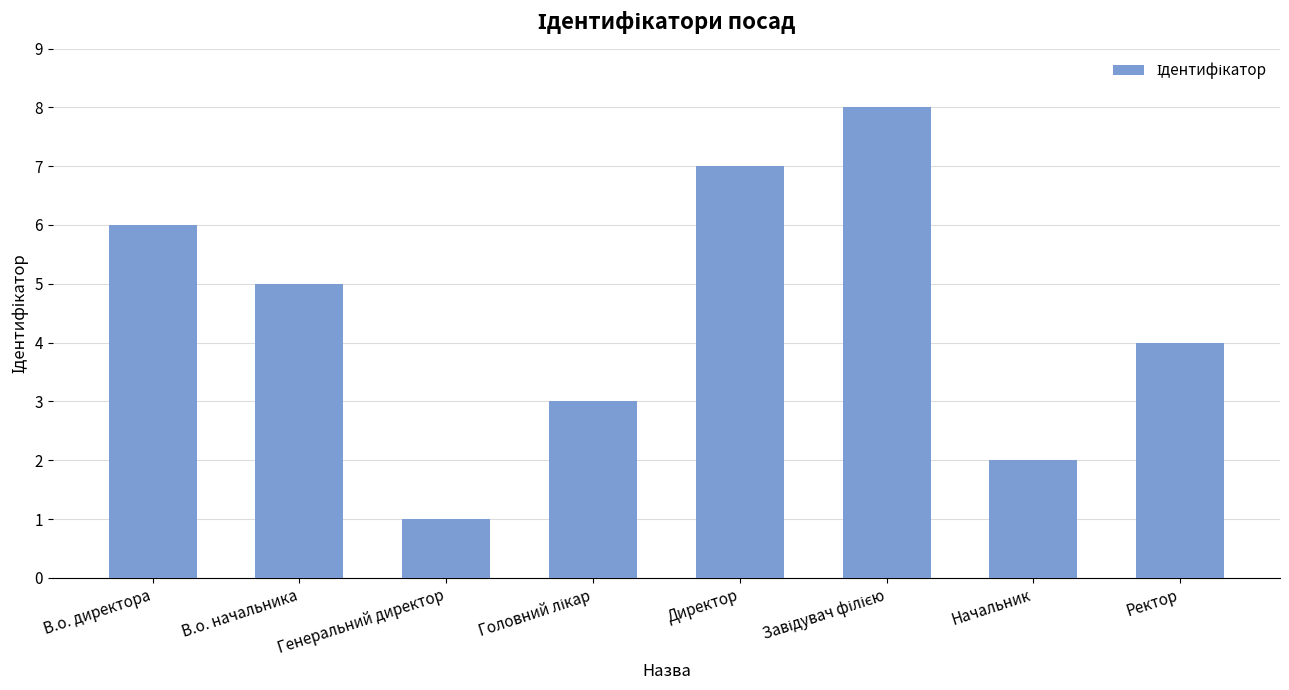

Reading right to left, what are all the values shown in this chart?

4	2	8	7	3	1	5	6